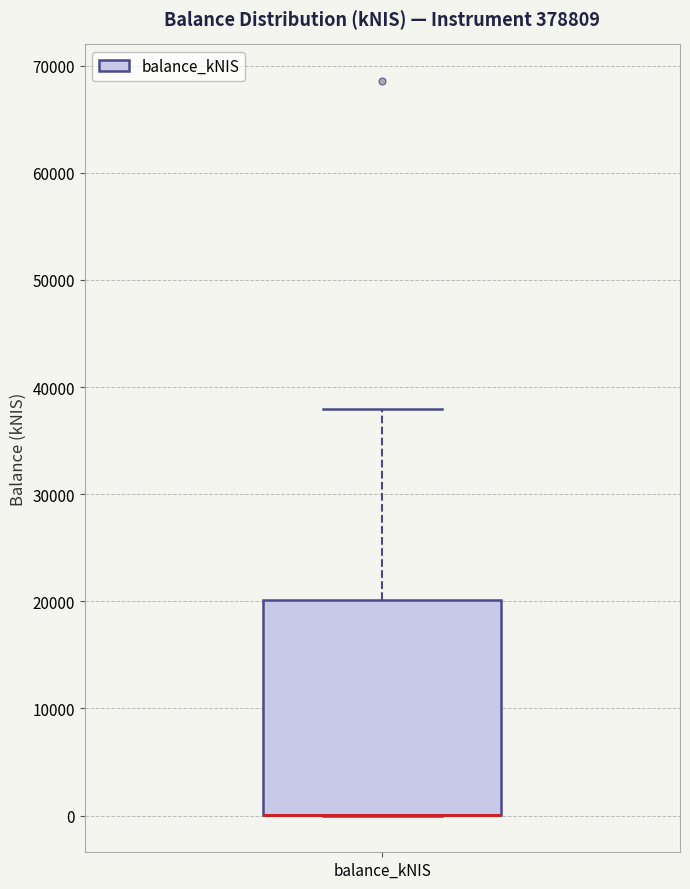

Read this box plot against the y-axis: the position of the median line, the range covered by the box, and the ends of both whiskers. The values are not printed on the chart, so give them approximately, as read against the axis.

median 0 (drawn on the box's lower edge), box 0 to 20000, whiskers 0 to 38000